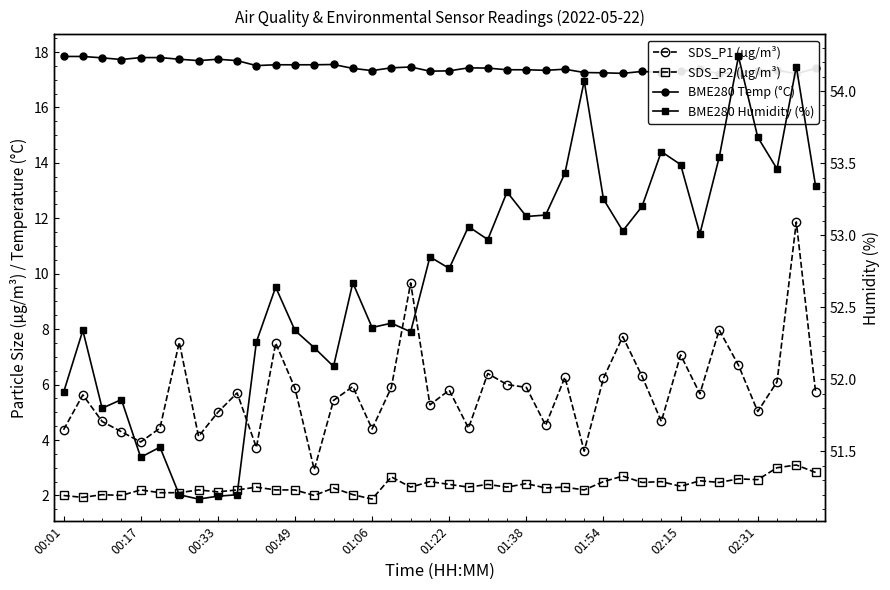

True or false: BME280 Humidity (%) has a value of 54.2 at 35.

True